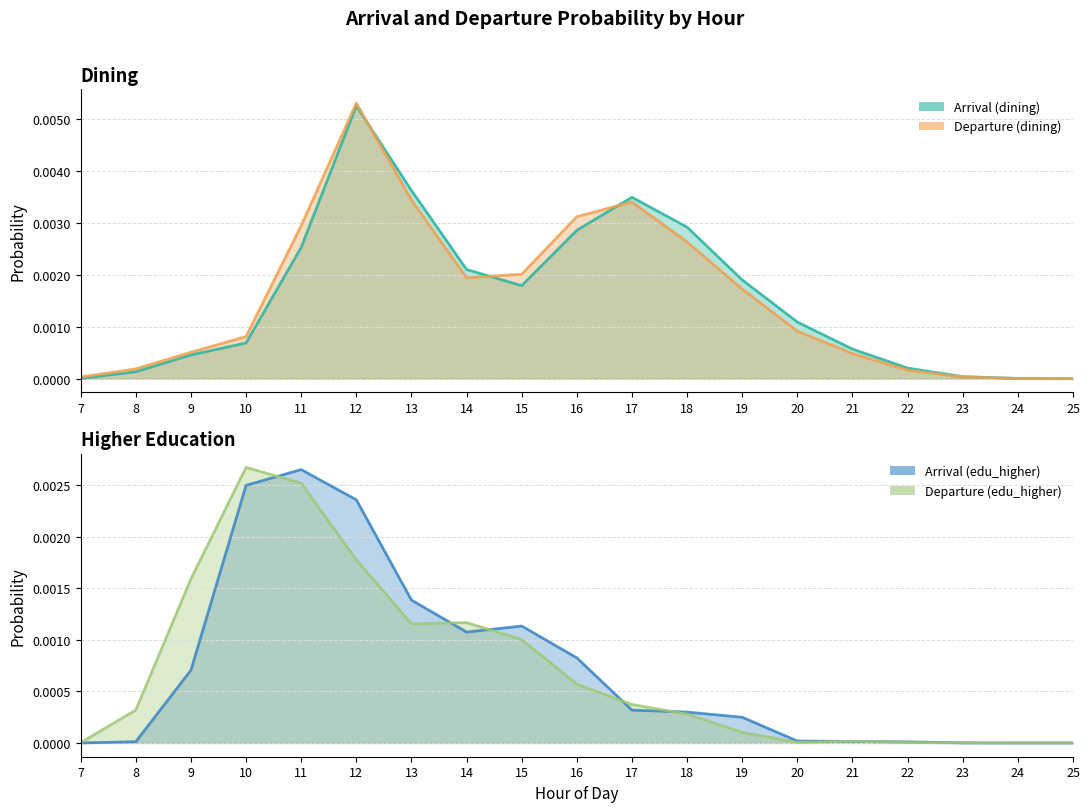

List the labels in order of departure_edu_higher value, smallest first.

23, 24, 25, 7, 22, 20, 21, 19, 18, 8, 17, 16, 15, 13, 14, 9, 12, 11, 10